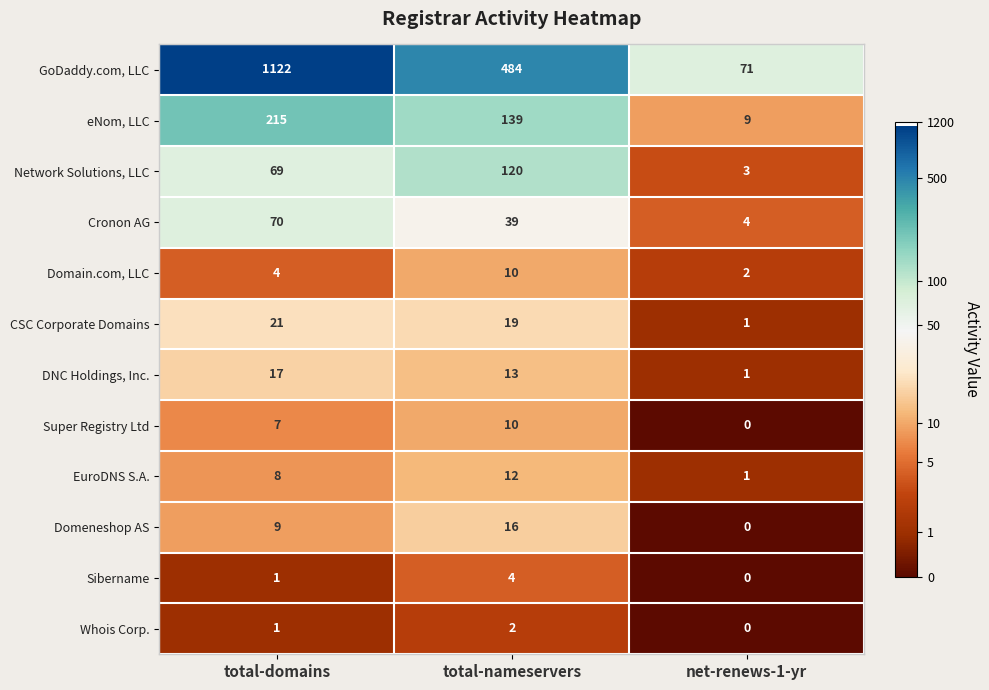

Is the value of GoDaddy.com, LLC at net-renews-1-yr greater than the value of CSC Corporate Domains at total-nameservers?

Yes